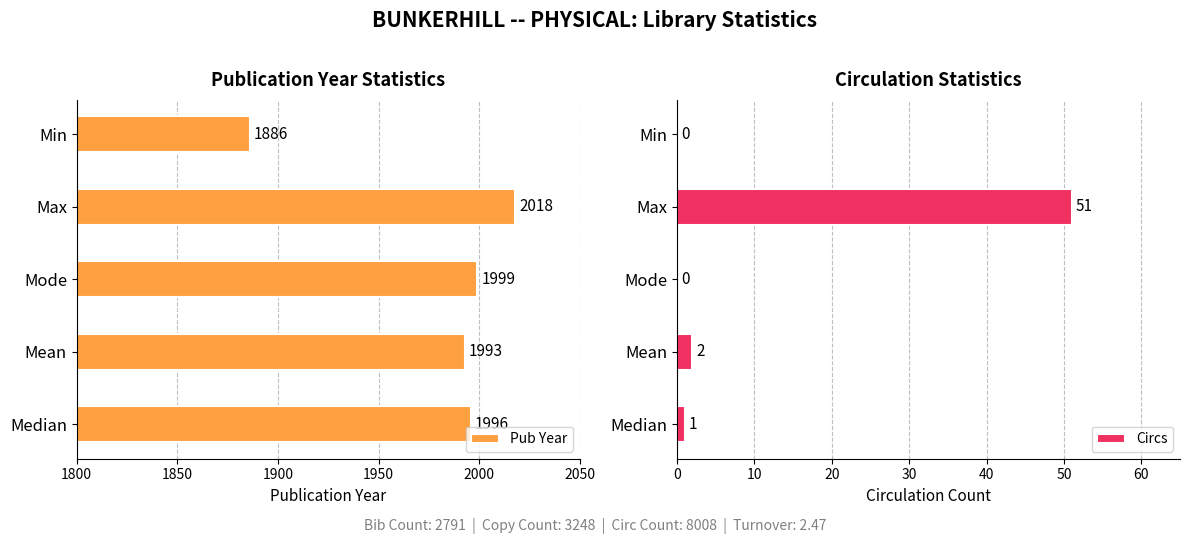

What is the difference between the maximum and minimum values in the Circs series?

51